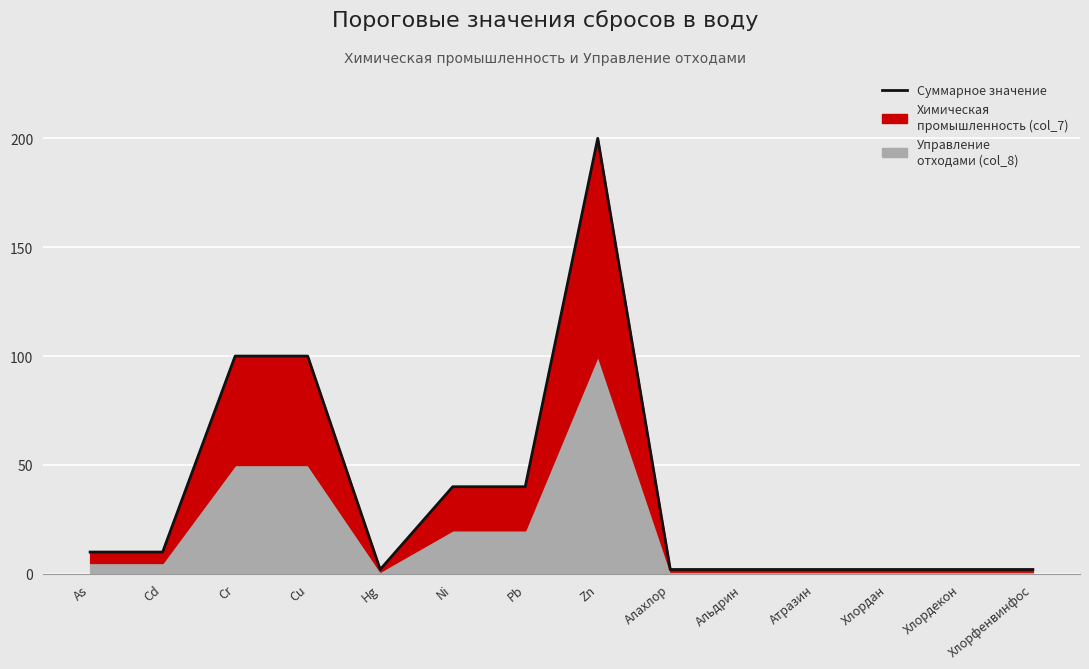

Approximately how many times larger is the value at Ni compared to Zn?

0.2